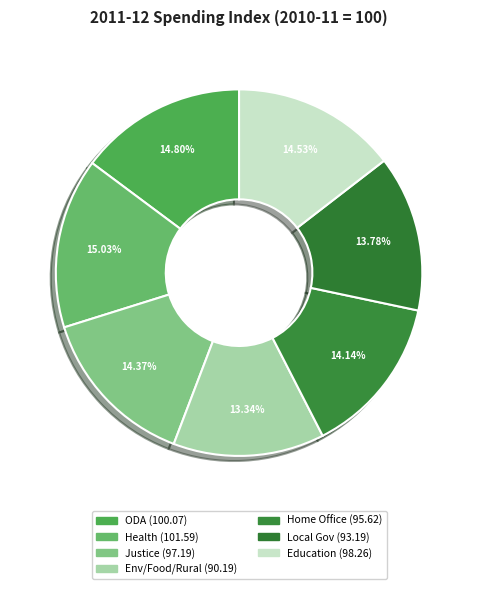

Rank the categories by value from highest to lowest.

Health, Official Development Assistance, Education, Justice, Home Office, Local government services, Environment, Food and Rural Affairs